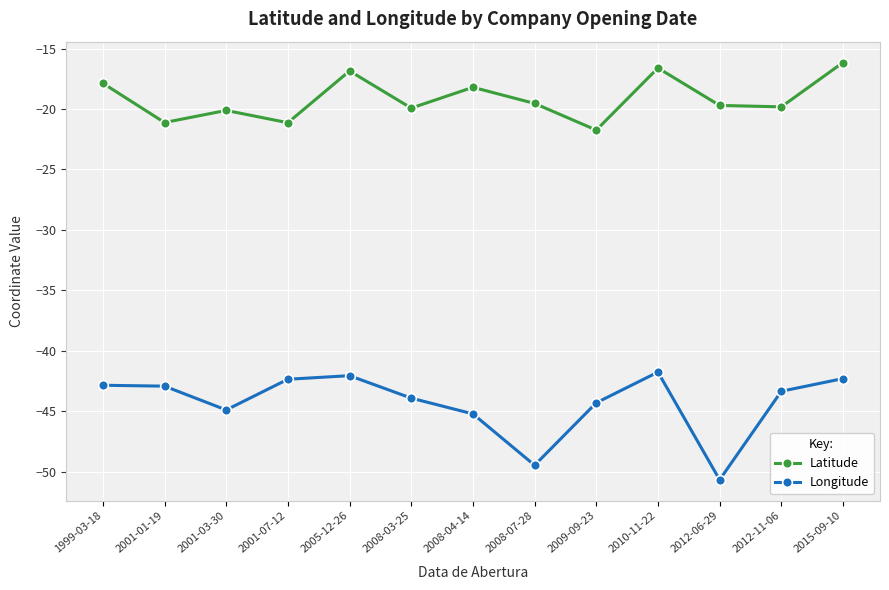

Which category has the lowest value in the Latitude series?

2009-09-23